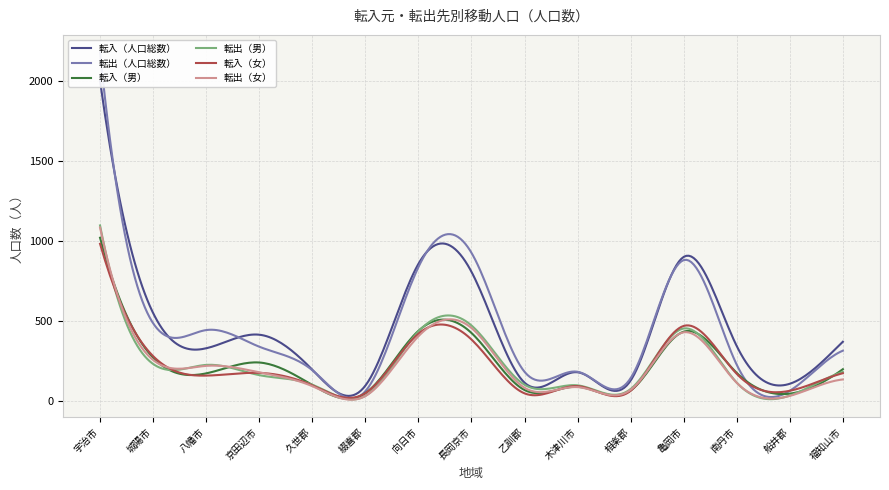

Between 乙訓郡 and 城陽市, which is larger?

城陽市